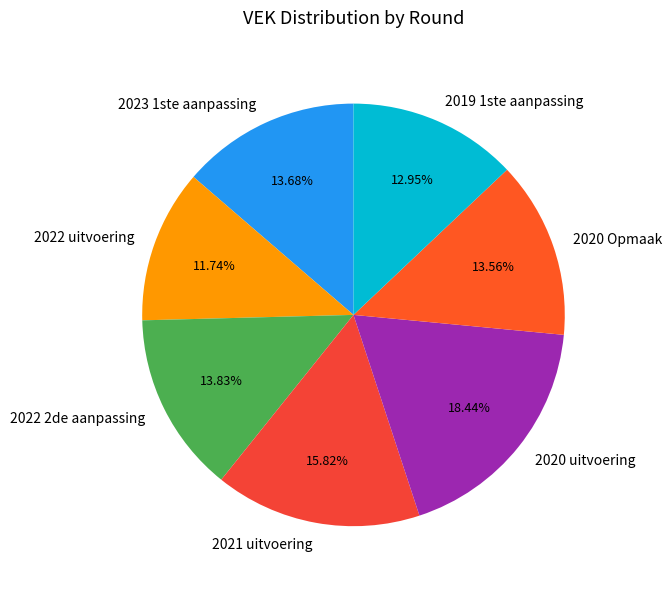

To the nearest percent, what percentage of the pie is 2022 uitvoering?

12%